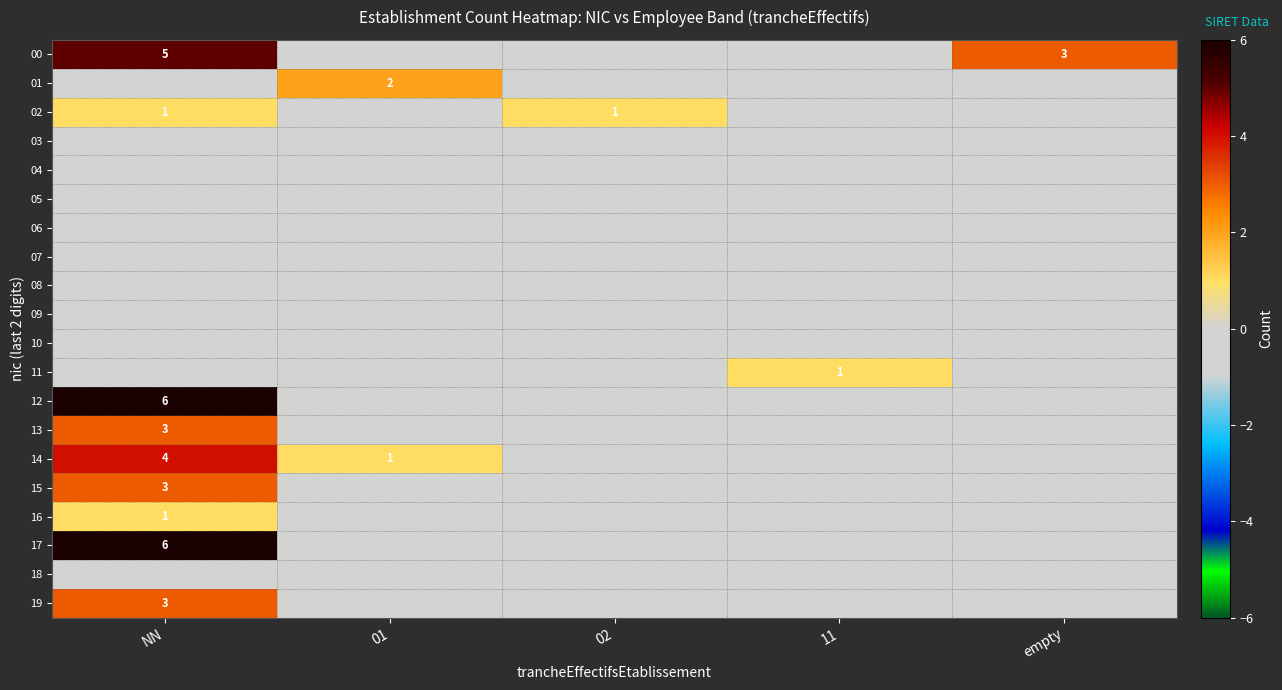

What is the difference between the second highest and second lowest values in the 14 series?

1